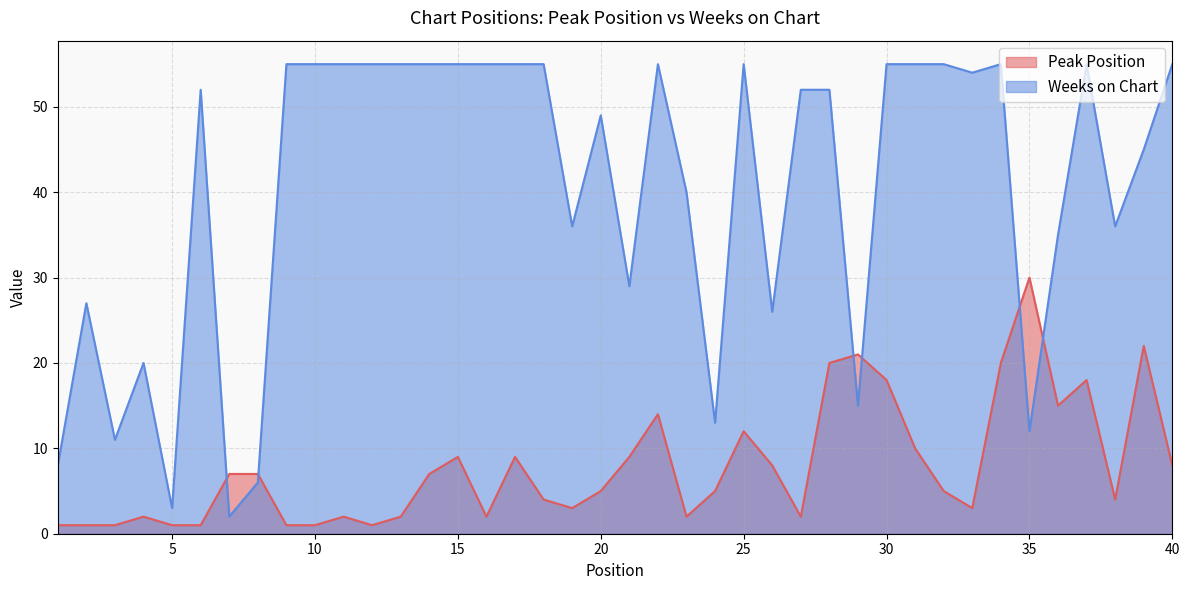

What is the difference between the maximum and minimum values in the Peak Position series?

29